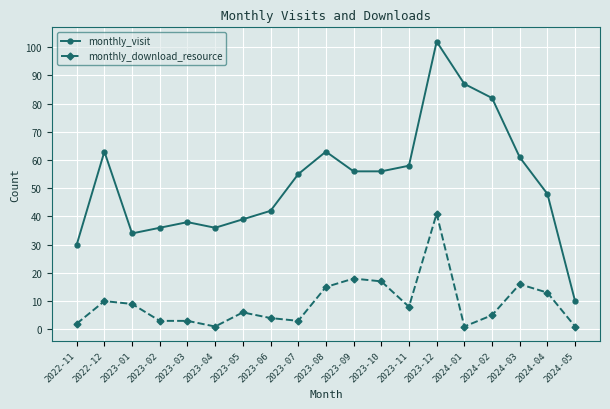

The monthly_download_resource series shows 13 at 2024-04. True or false?

True